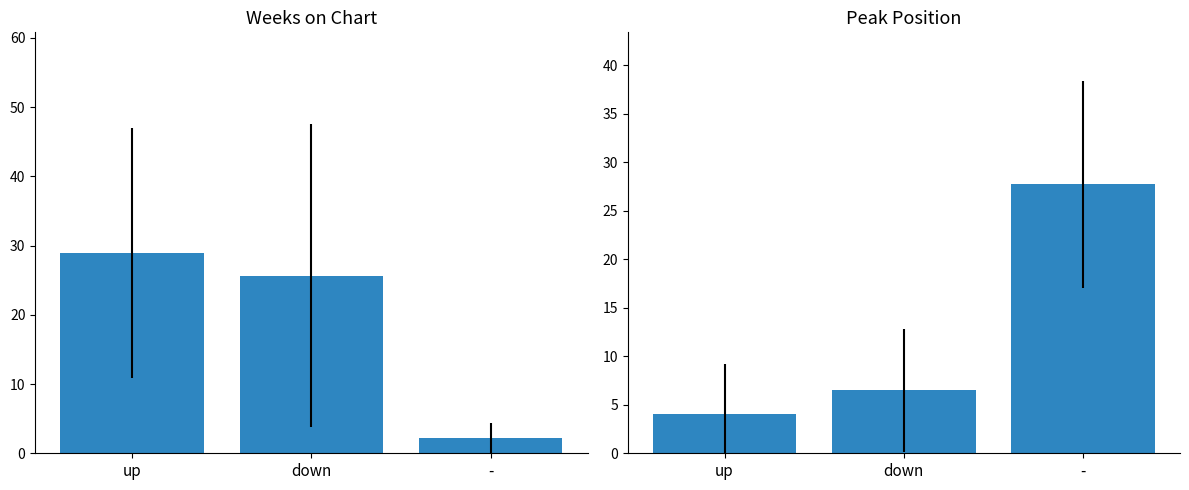

What is the label of the 3rd bar from the right?

up